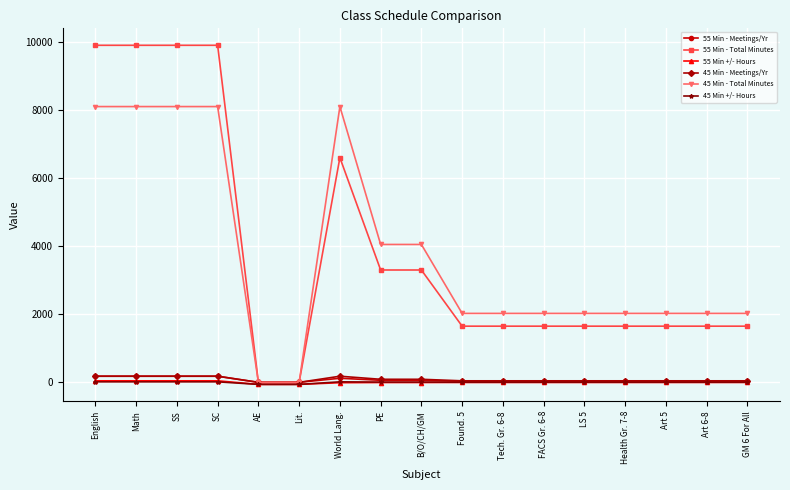

At how many categories does at least one series exceed 3755?

7